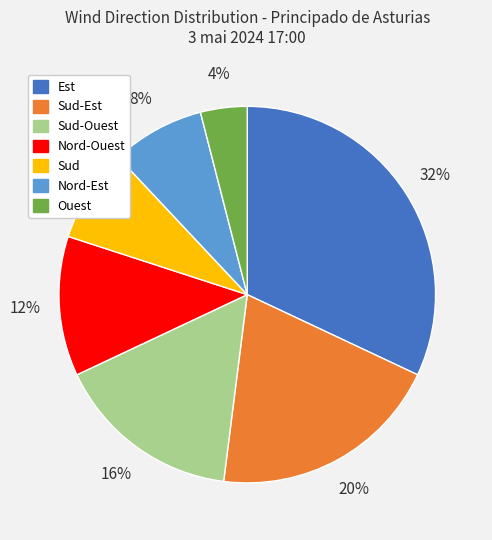

To the nearest percent, what is the average slice percentage?

14%